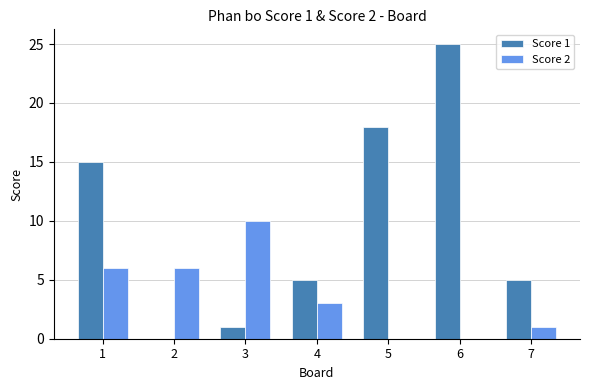

Is it true that Score 2 equals 1 at 4?

False